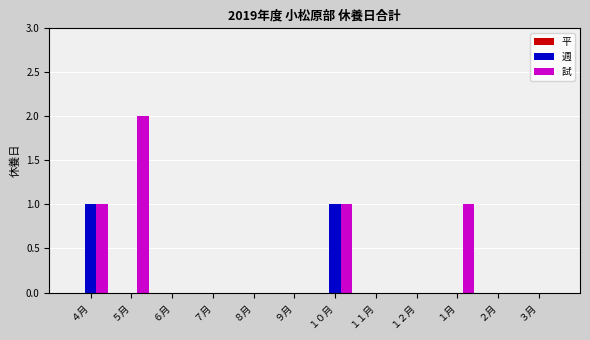

True or false: 週 has a value of 1 at １０月.

True